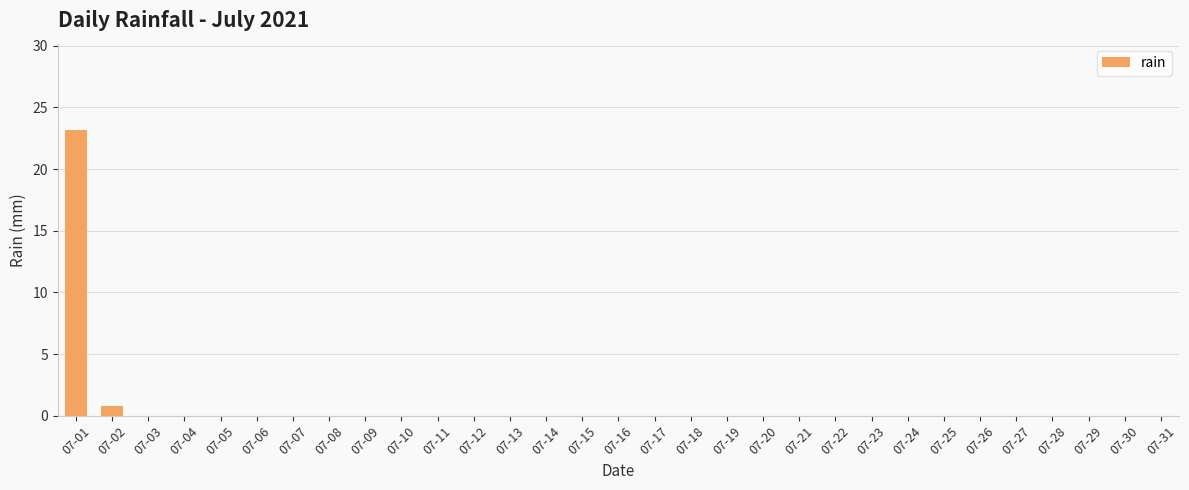

Reading left to right, list all the values displayed in this chart.

23.2	0.8	0.0	0.0	0.0	0.0	0.0	0.0	0.0	0.0	0.0	0.0	0.0	0.0	0.0	0.0	0.0	0.0	0.0	0.0	0.0	0.0	0.0	0.0	0.0	0.0	0.0	0.0	0.0	0.0	0.0